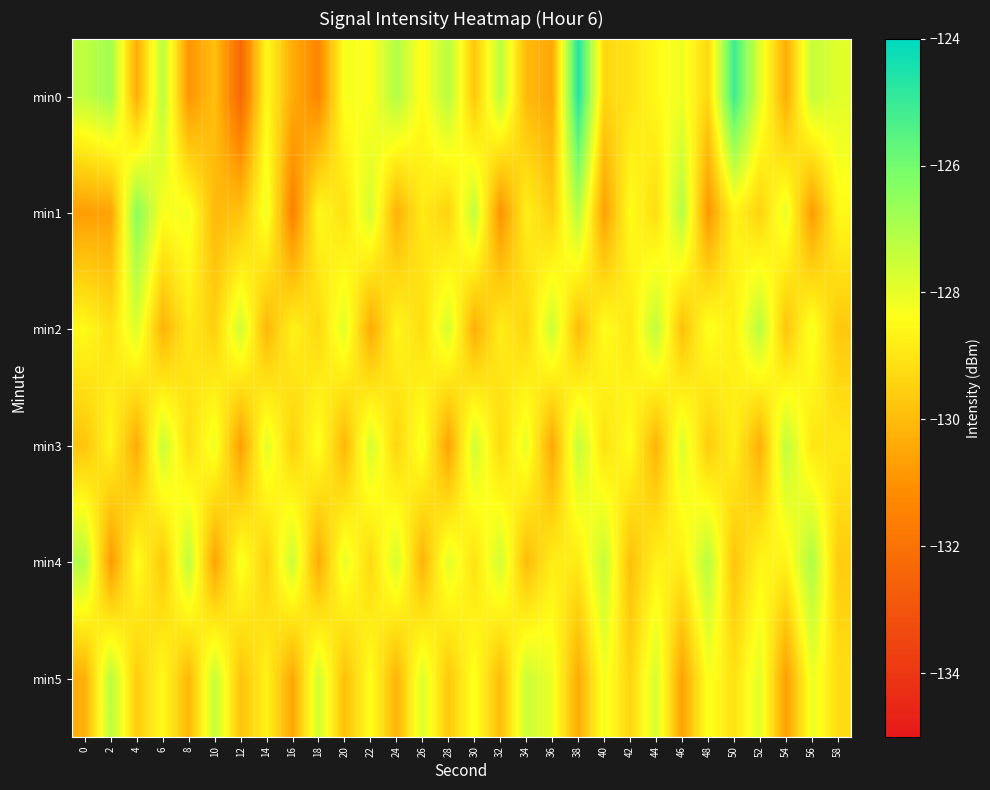

At which category is the sum across all series the highest?

38